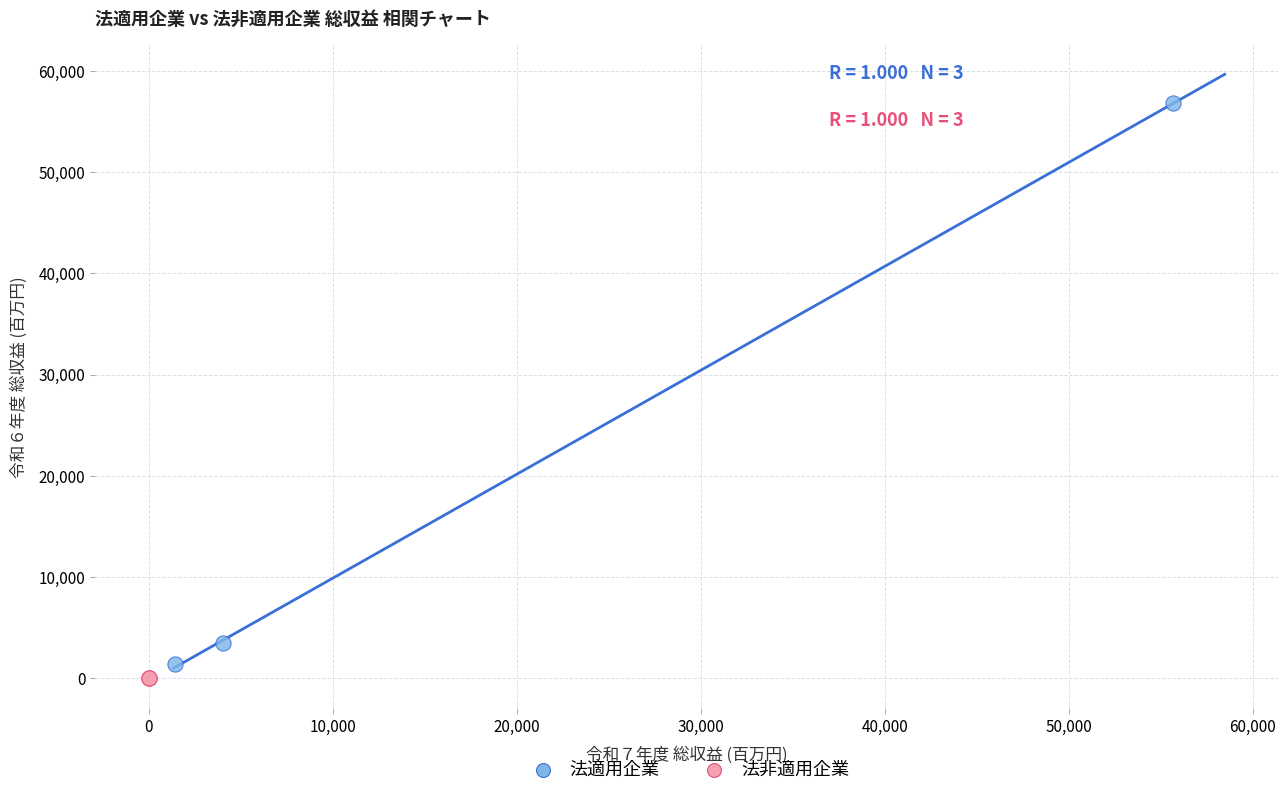

Which series reaches the minimum Y coordinate?

法非適用企業